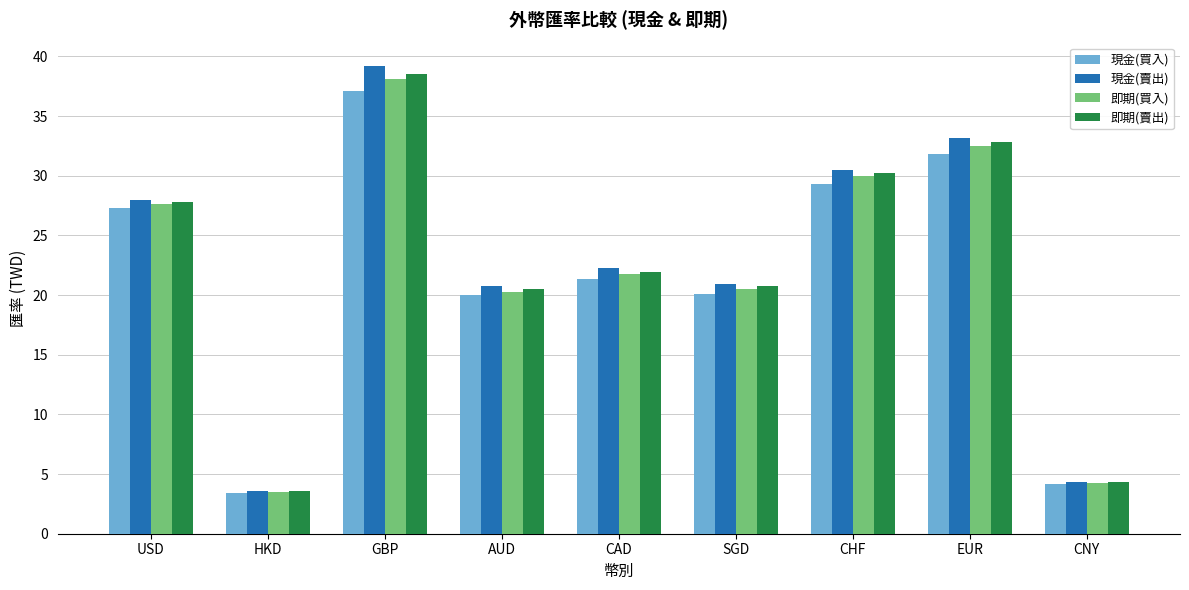

Is it true that 即期(買入) equals 3.5 at HKD?

True